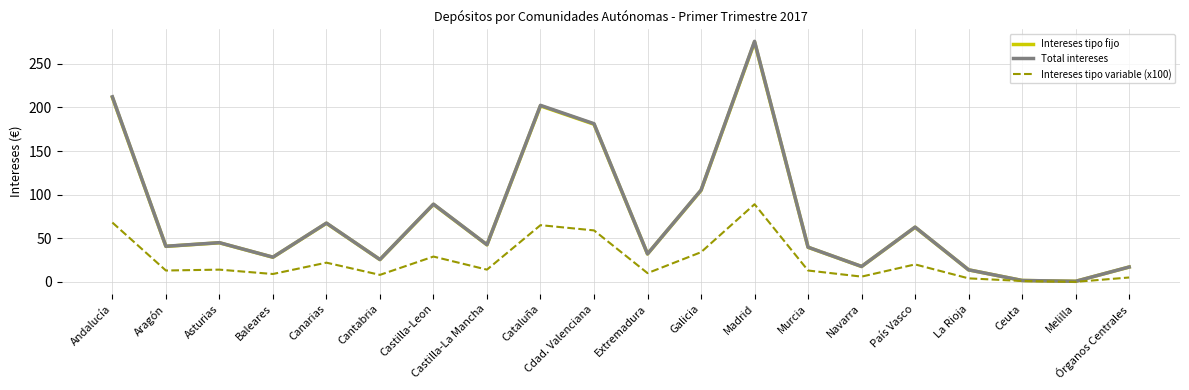

Is it true that Intereses tipo fijo equals 16.5 at Aragón?

False